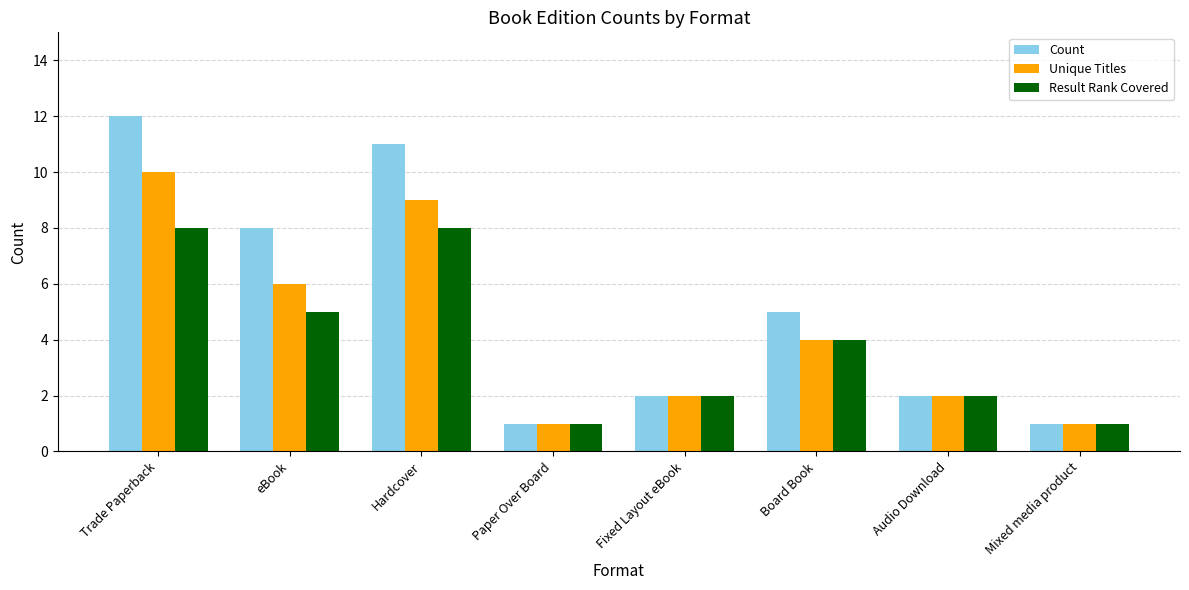

Count the number of data series in this chart.

3